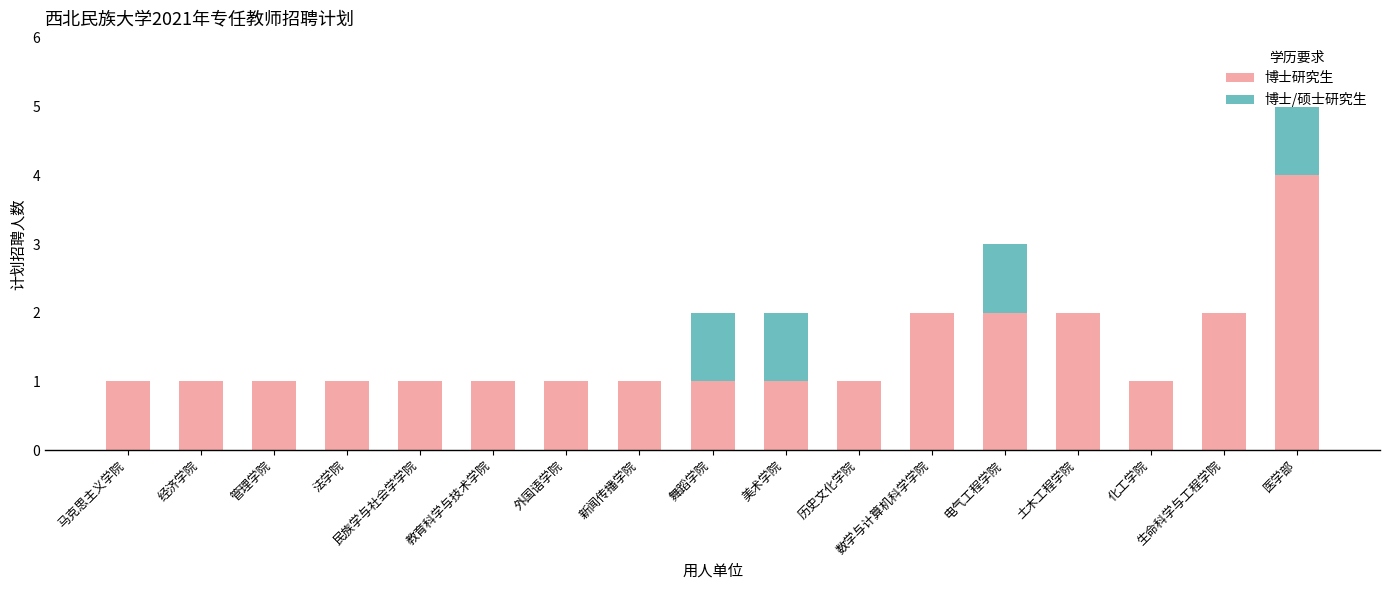

At which category is the sum across all series the highest?

医学部